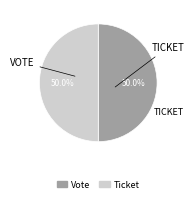

Is the sum of Vote and Ticket greater than half?

Yes